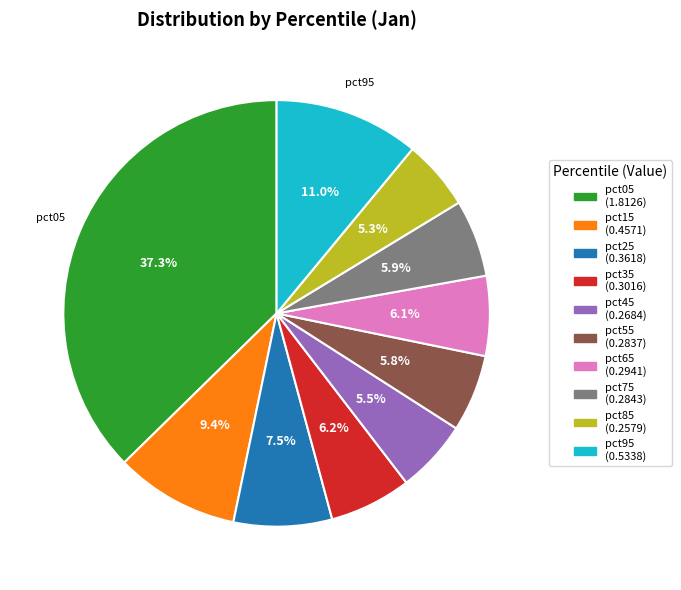

How many segments does this pie chart have?

10